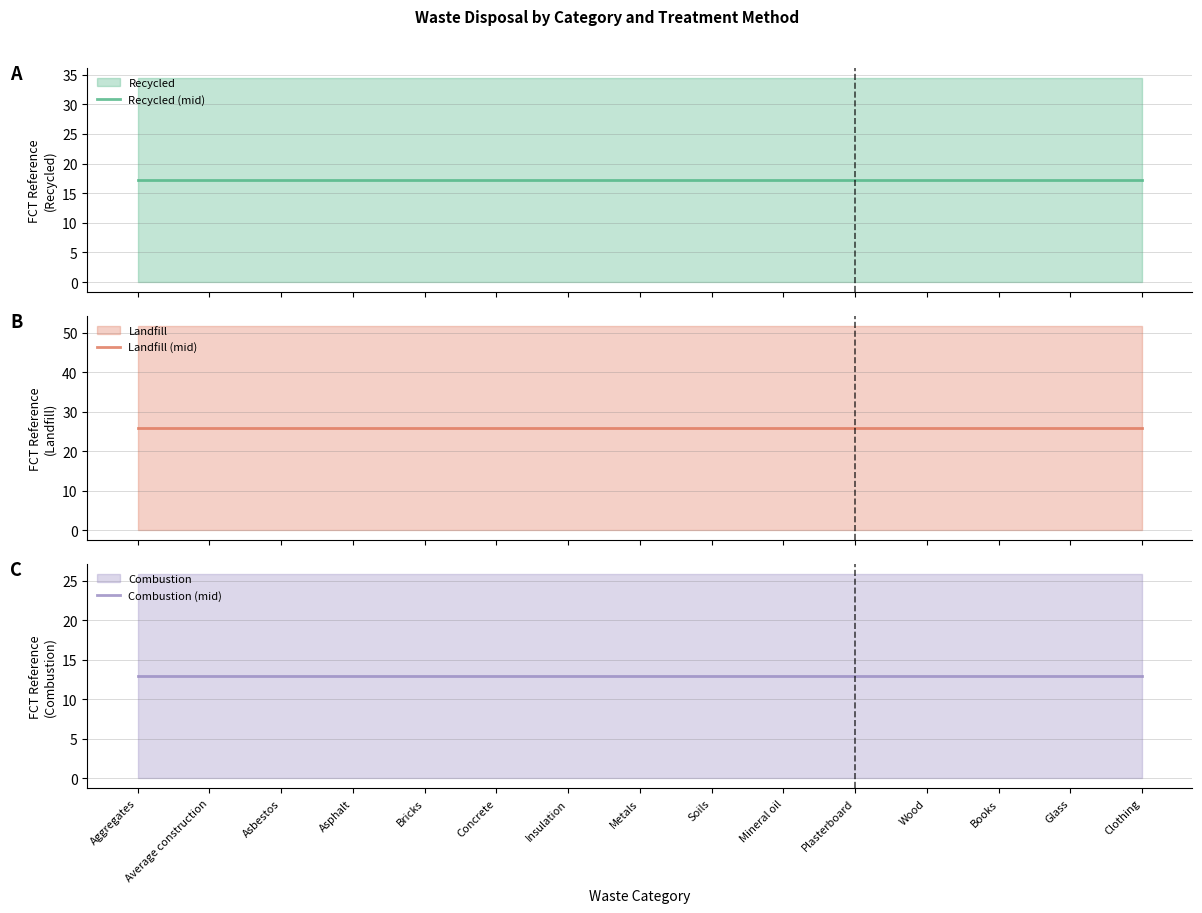

The Landfill (mid) series shows 16.6 at Mineral oil. True or false?

False